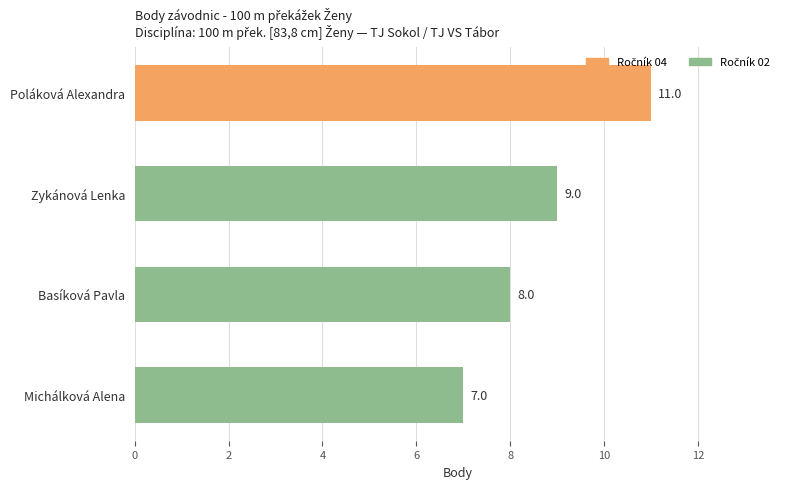

What is the difference between the values at Zykánová Lenka and Michálková Alena?

2